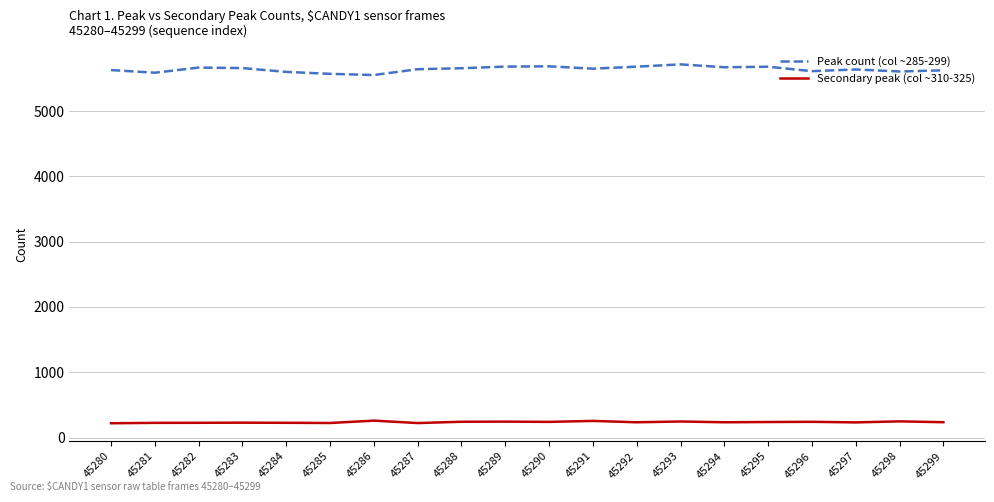

Is this an area chart (filled region under the line)?

No